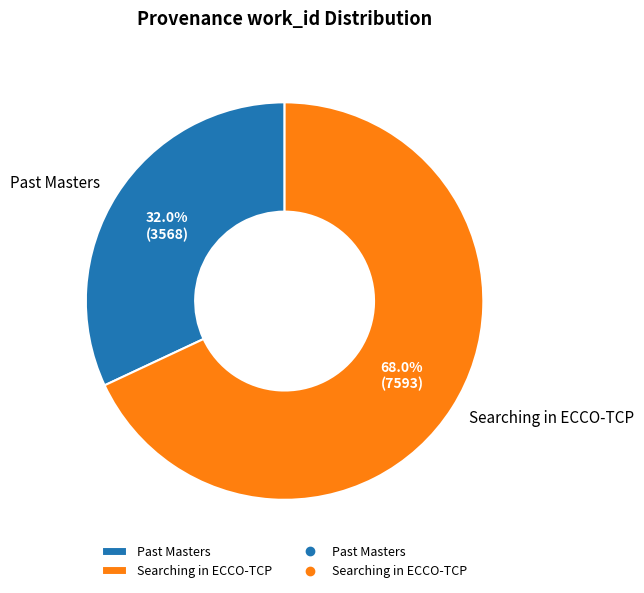

The Past Masters slice represents 41% of the pie. True or false?

False